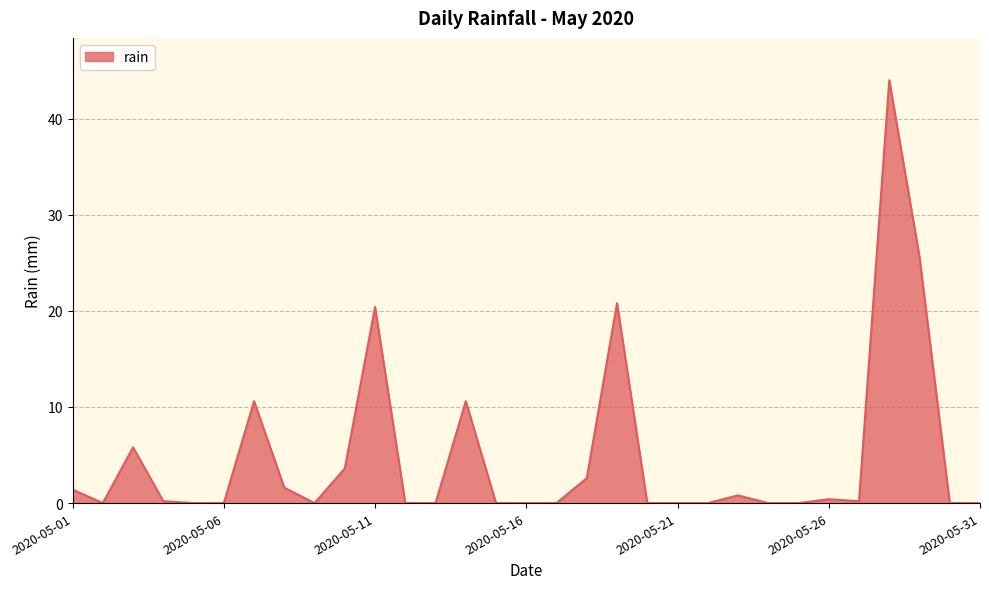

What is the maximum value shown in the chart?

44.0